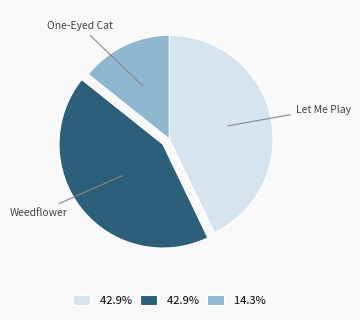

Does any single category account for the majority?

No